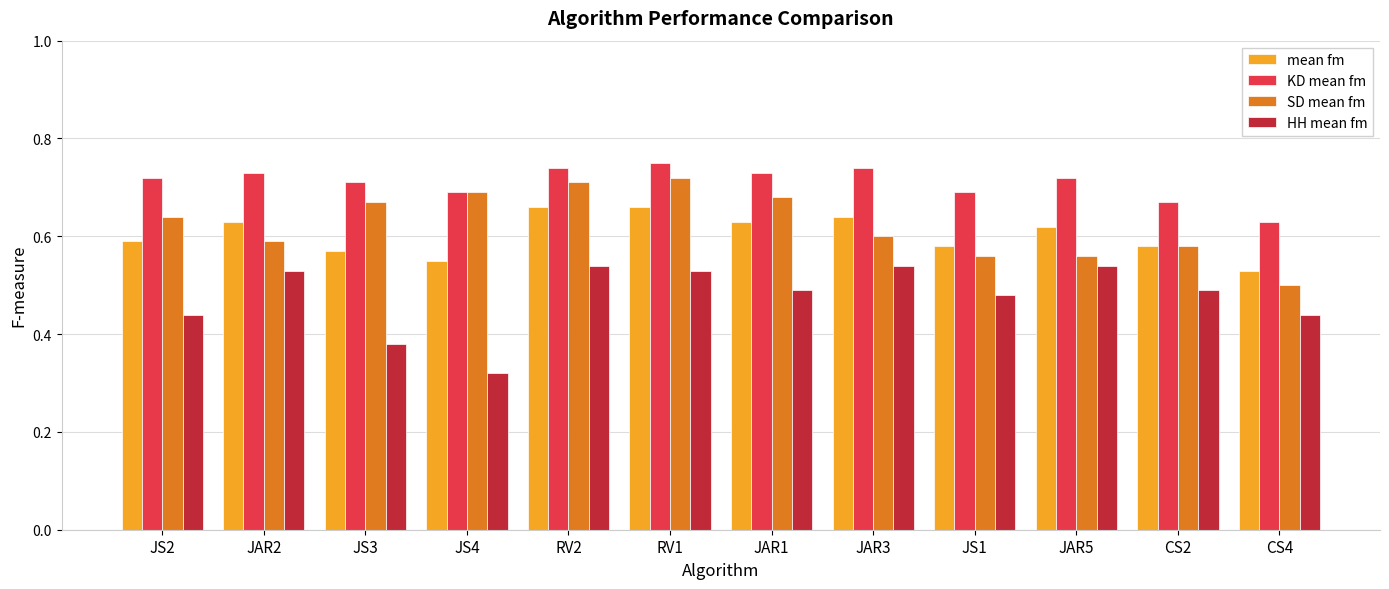

True or false: KD mean fm has a value of 0.6 at CS4.

True